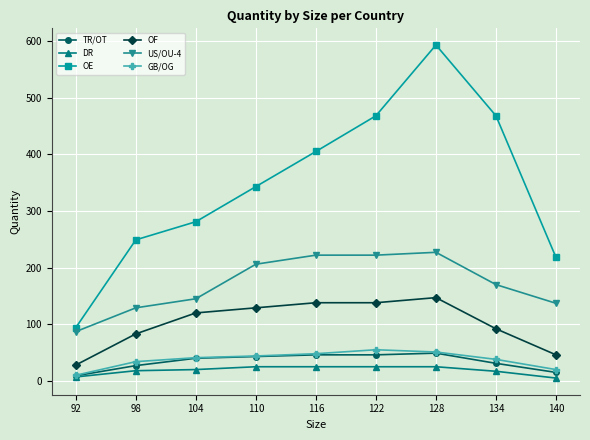

Which series has the widest spread of values?

OE